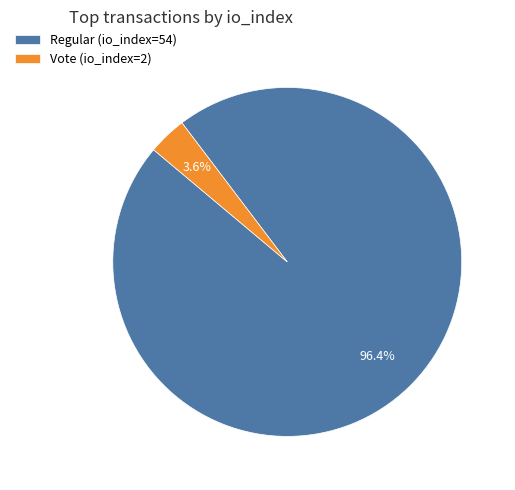

What is the smallest slice in the pie chart?

Vote (io_index=2)